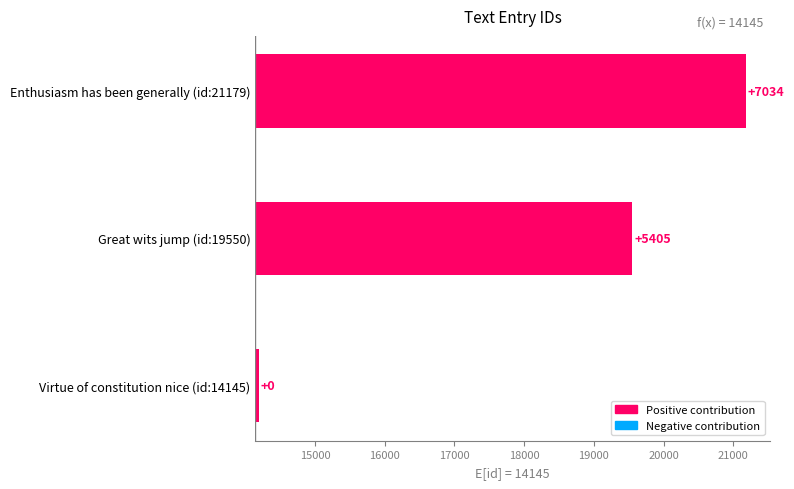

Does the chart contain stacked bars?

No